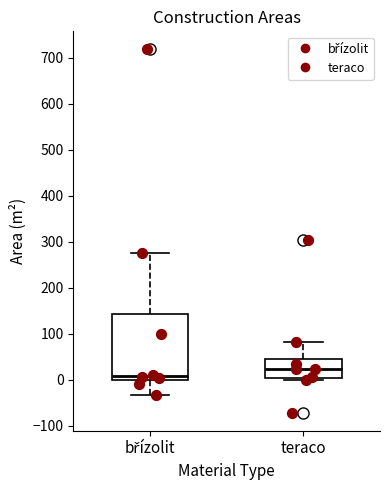

Comparing the boxes themselves (not the whiskers), which one is the tallest?

břízolit